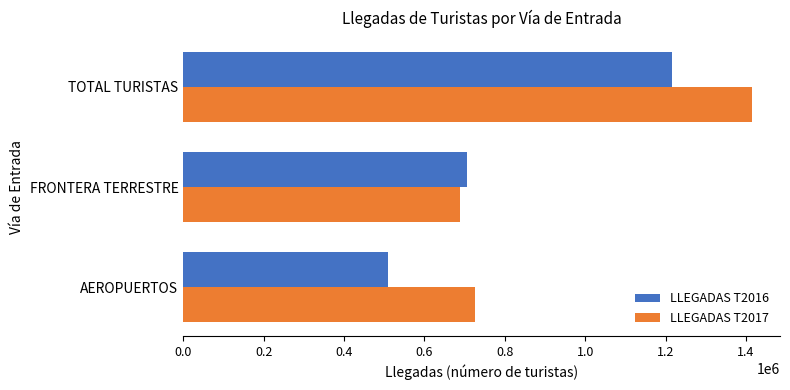

Where is LLEGADAS T2017 nearest to the value 1050952?

AEROPUERTOS